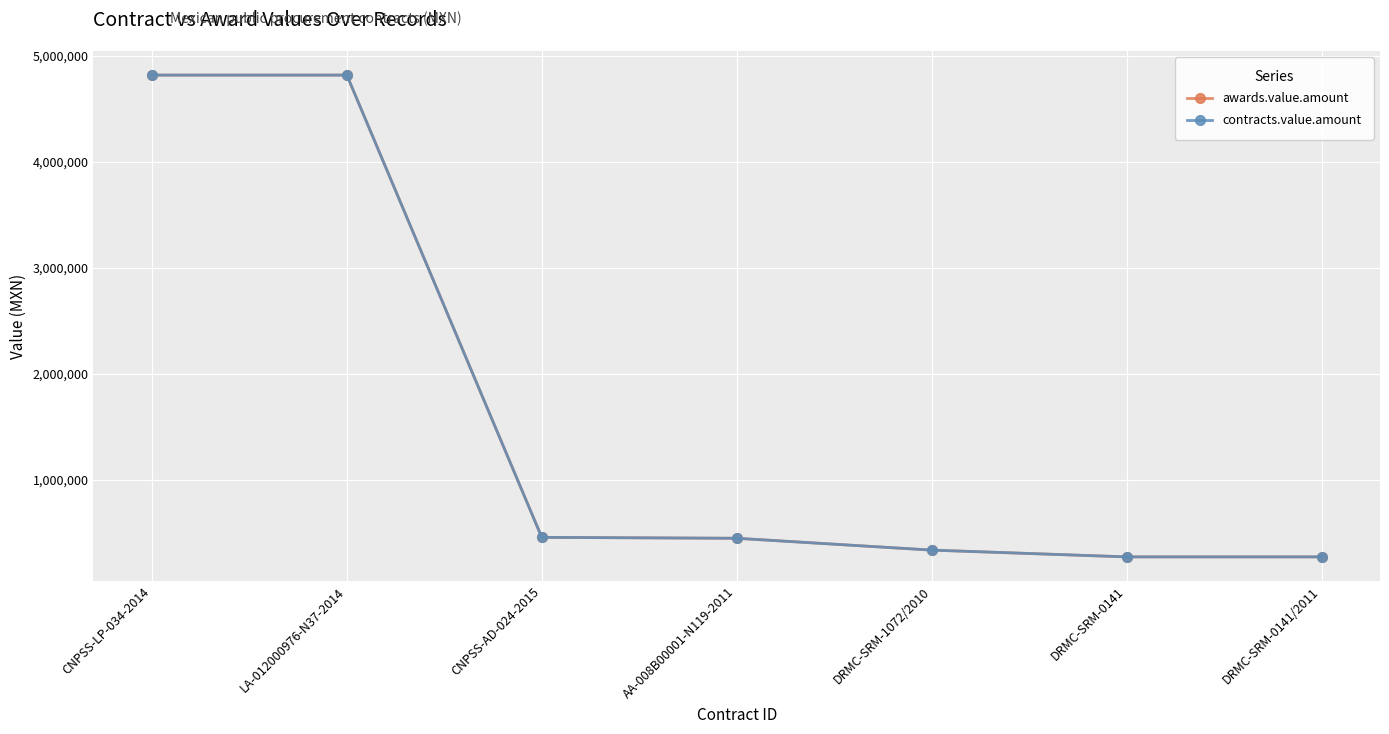

At which label is awards.value.amount closest to 2544817?

CNPSS-AD-024-2015